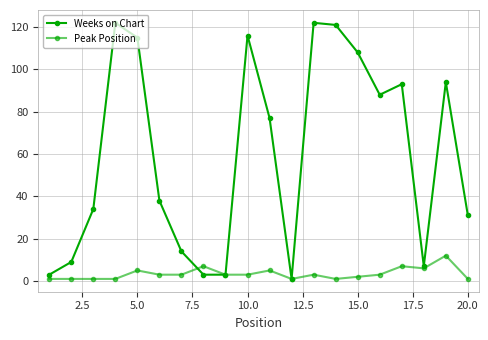

What is the highest value of the Peak Position series?

12